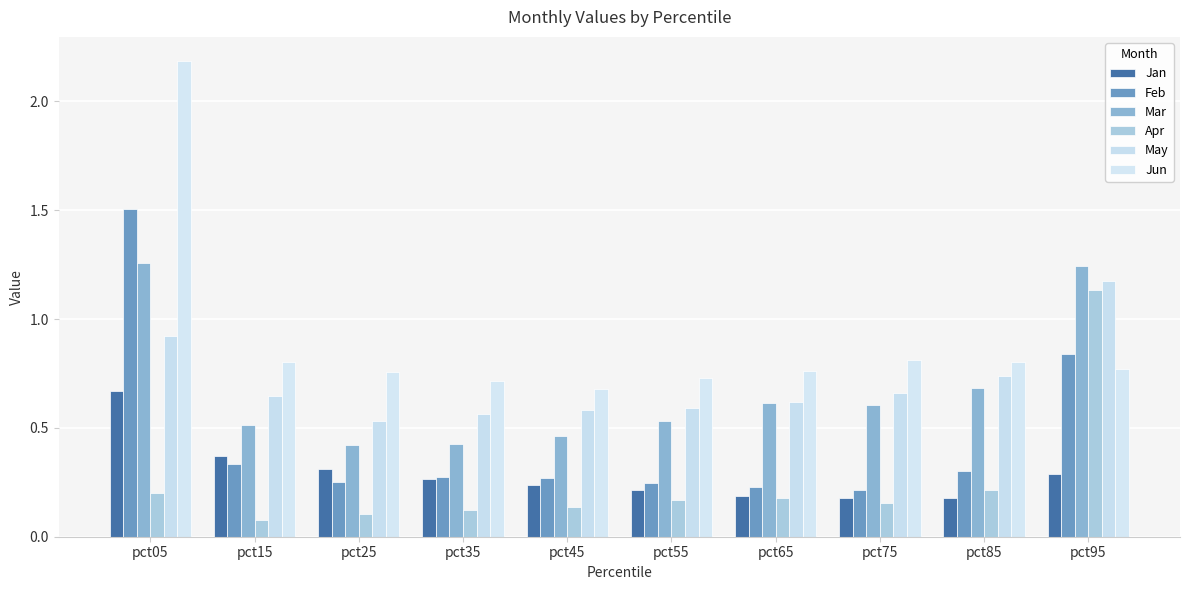

Which has a higher value, pct65 or pct75?

pct65